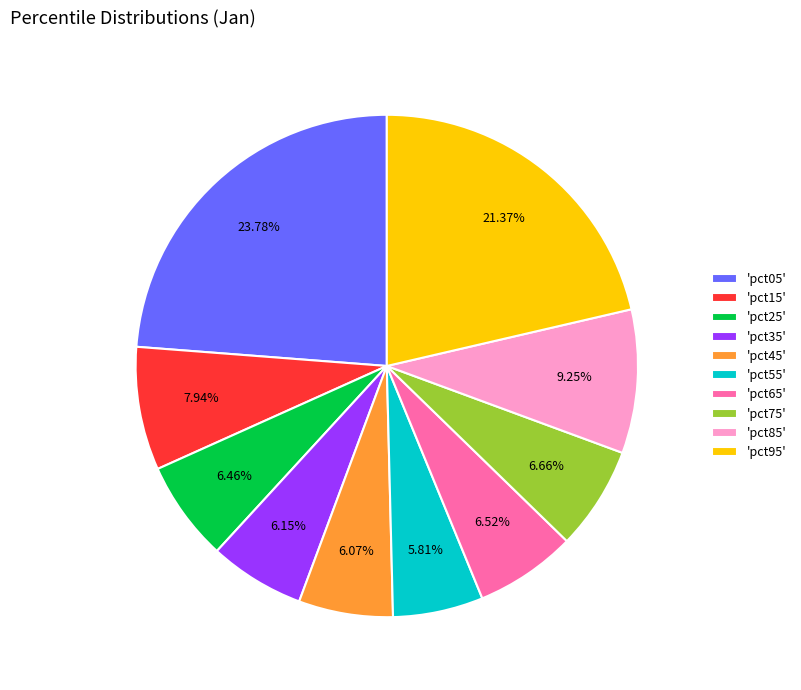

Which has a higher value, 'pct85' or 'pct15'?

'pct85'